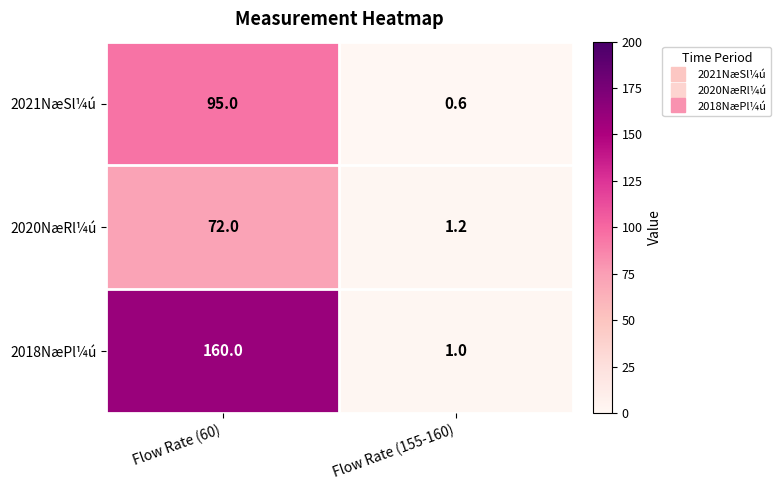

Reading right to left, list all the values displayed in this chart.

2021NæSl¼ú: Flow Rate (155-160)=0.6	Flow Rate (60)=95.0
2020NæRl¼ú: Flow Rate (155-160)=1.2	Flow Rate (60)=72.0
2018NæPl¼ú: Flow Rate (155-160)=1.0	Flow Rate (60)=160.0